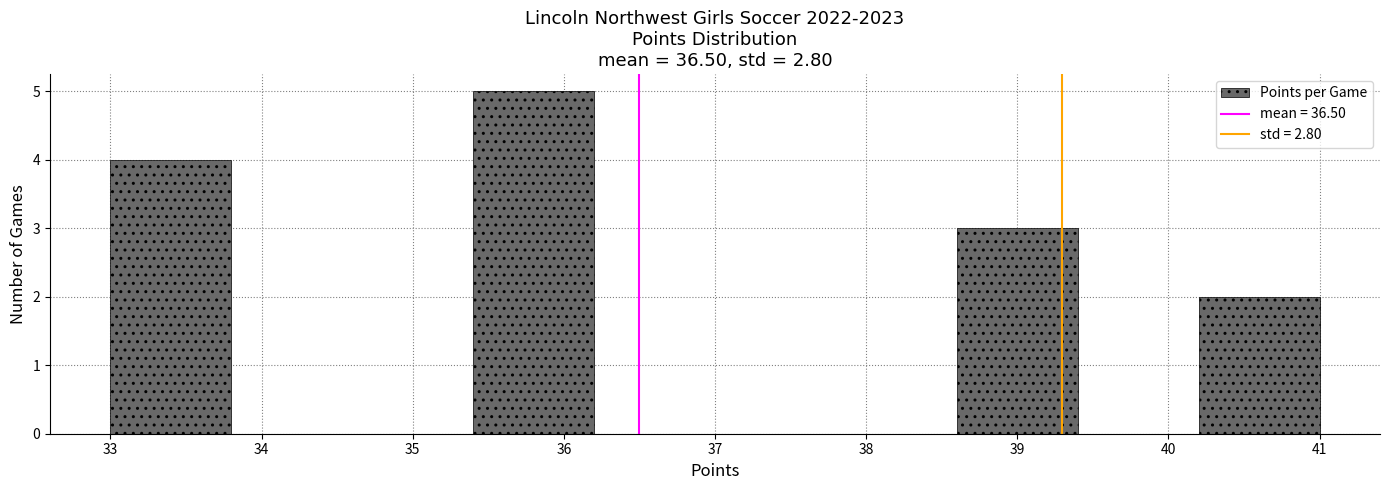

Reading left to right, list every bar in this chart as the range it spans on the x-axis followed by its height. The values are not printed on the chart, so give them approximately, as read against the axis.

33.0 to 33.8: 4
33.8 to 34.6: 0
34.6 to 35.4: 0
35.4 to 36.2: 5
36.2 to 37.0: 0
37.0 to 37.8: 0
37.8 to 38.6: 0
38.6 to 39.4: 3
39.4 to 40.2: 0
40.2 to 41.0: 2